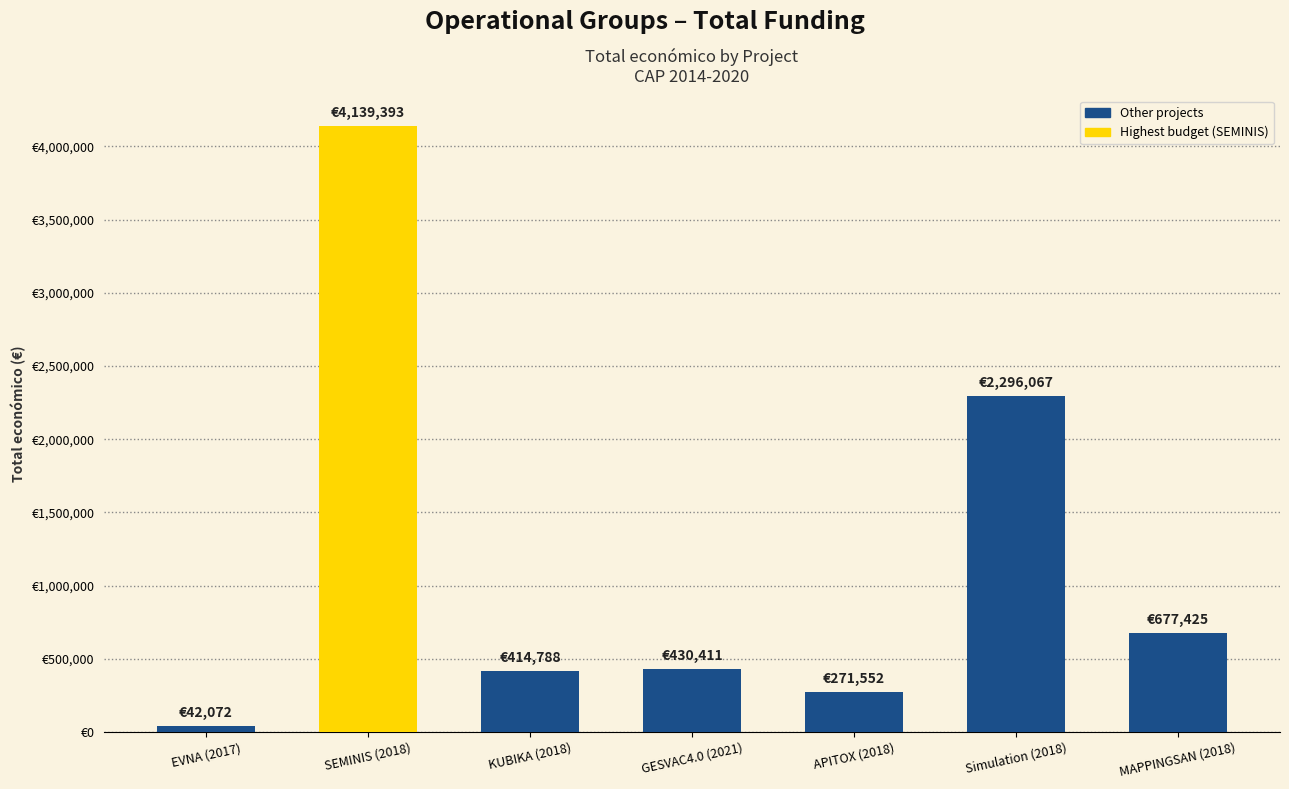

What is the maximum value shown in the chart?

4139393